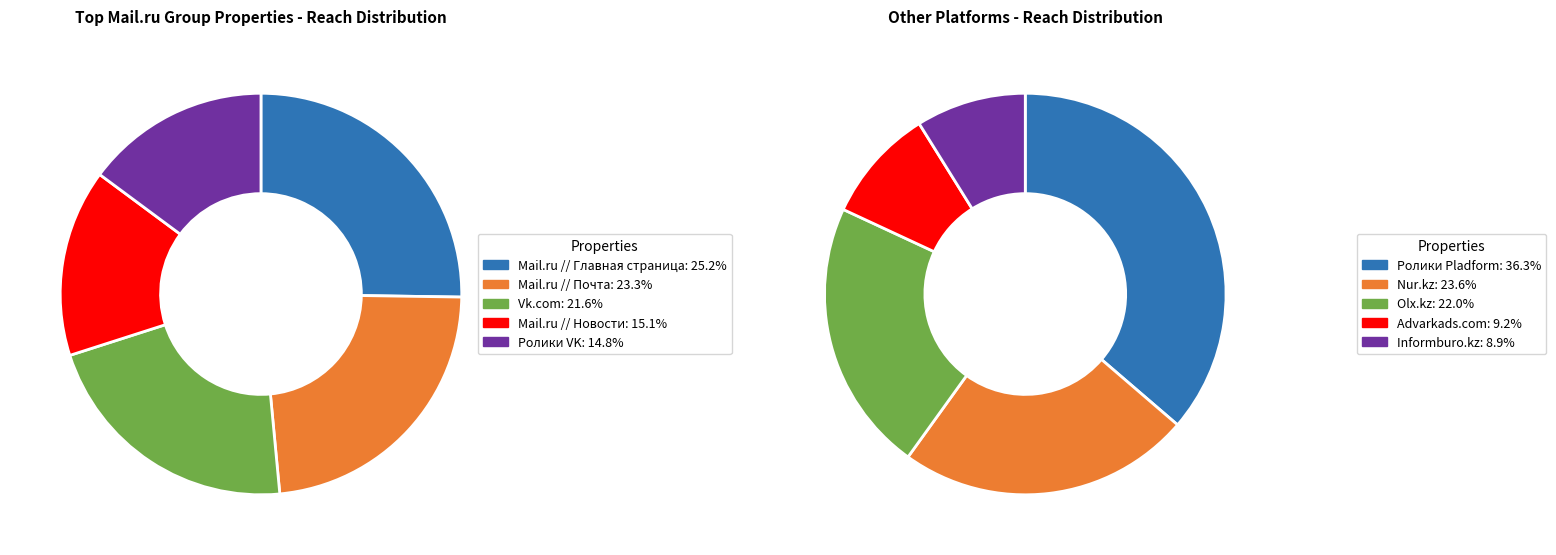

Is there any slice that represents more than half of the pie?

No